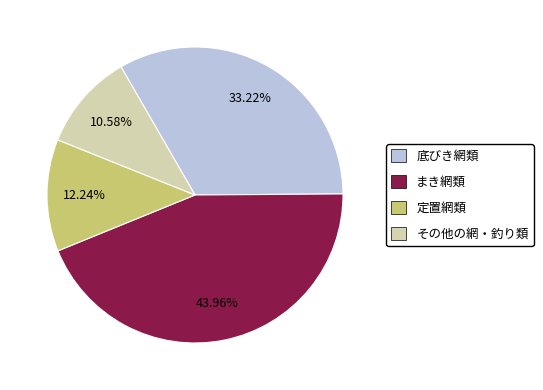

To the nearest percent, what is the difference between the largest and smallest slice percentages?

33%